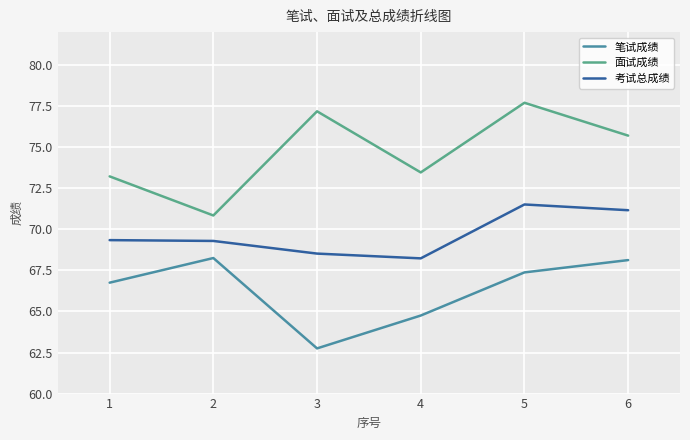

What is the average value of the 考试总成绩 series?

69.7